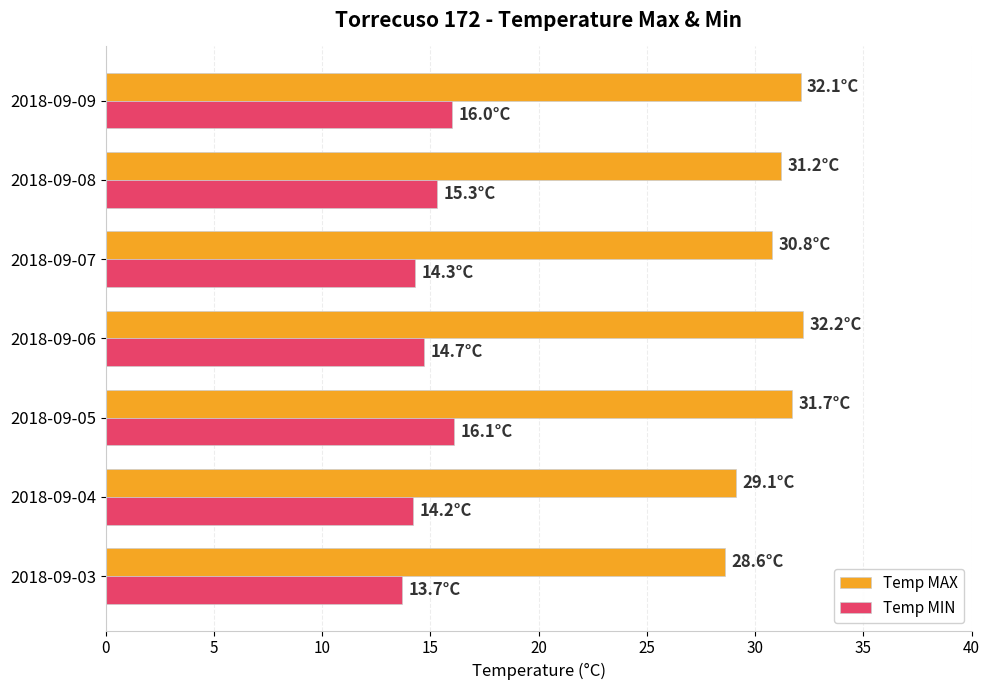

At 2018-09-09, list the series in order from smallest to largest.

Temp MIN, Temp MAX